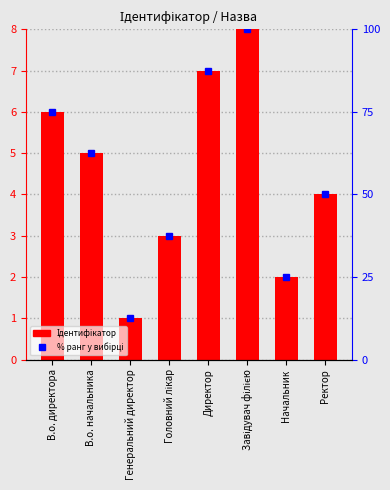

Reading left to right, transcribe all the data shown in this chart.

6	5	1	3	7	8	2	4